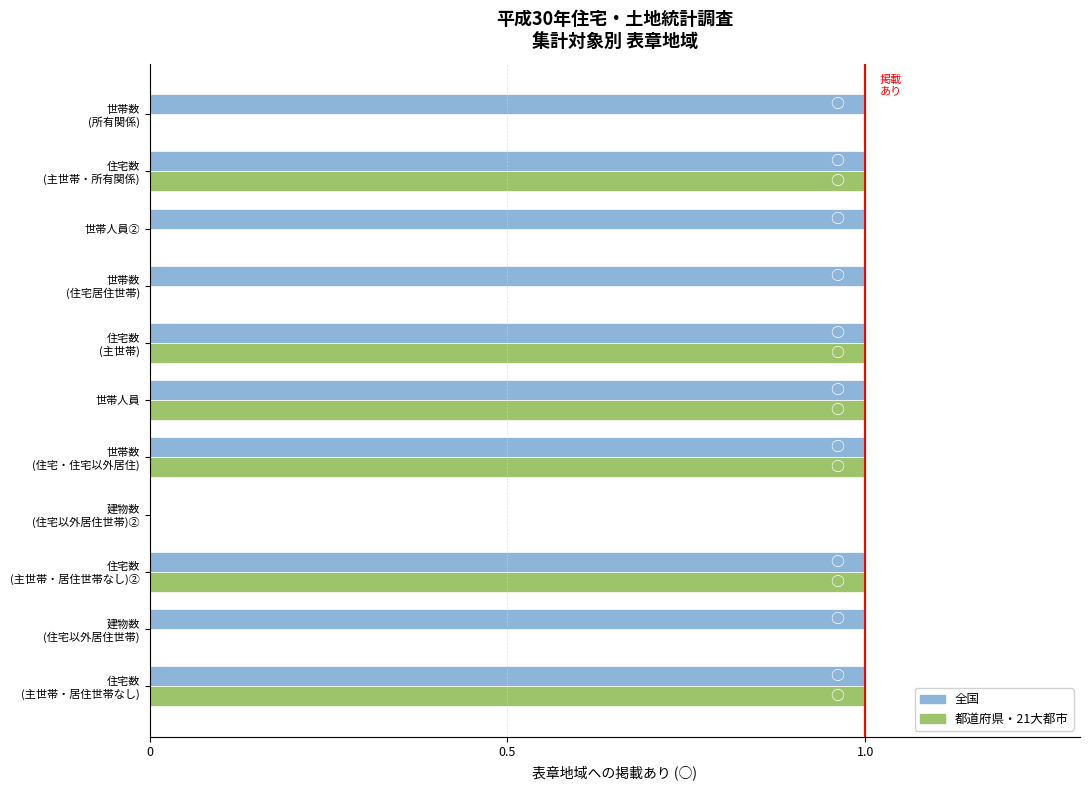

The 全国 series shows 1 at 世帯数 (所有関係). True or false?

True